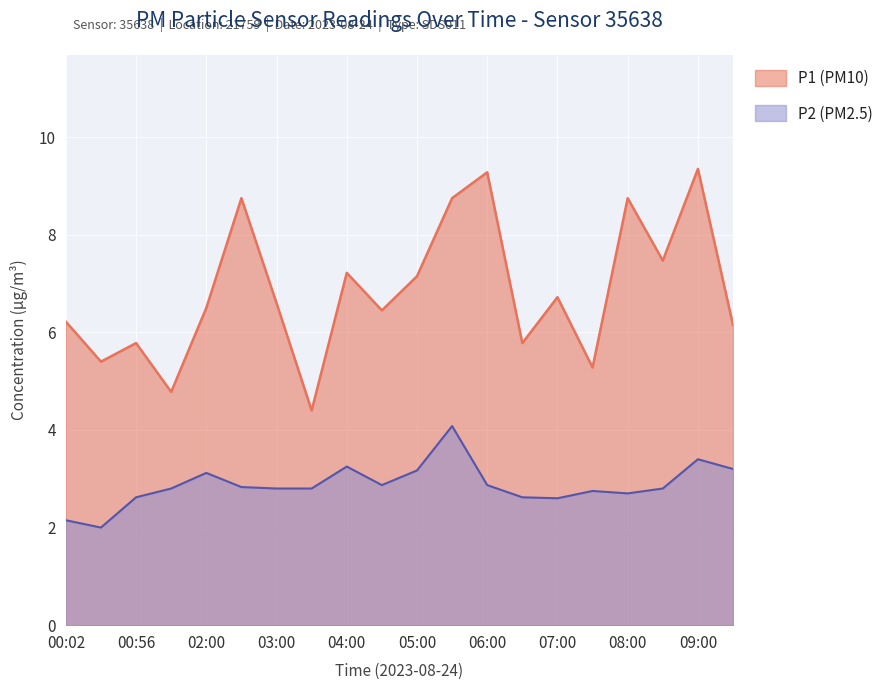

In P2, how many points are higher than both neighbors (excluding endpoints)?

5